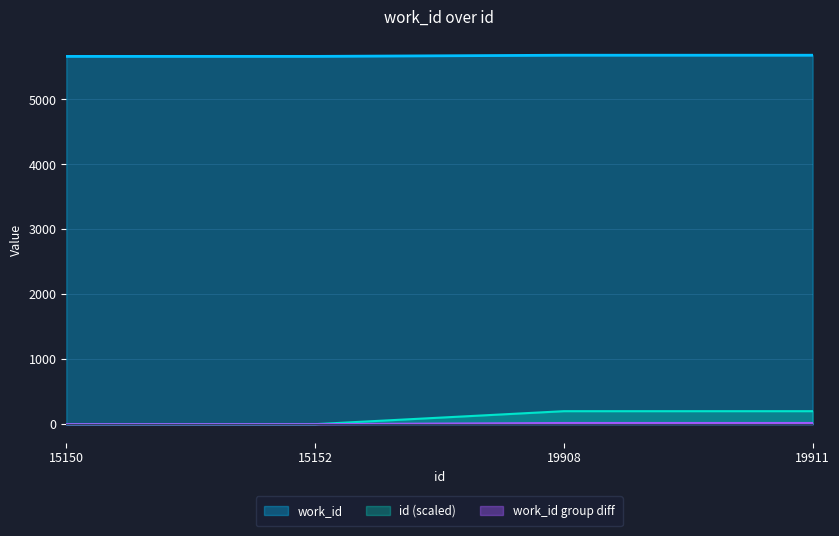

Reading right to left, extract all data points from this chart.

5681	5681	5663	5663